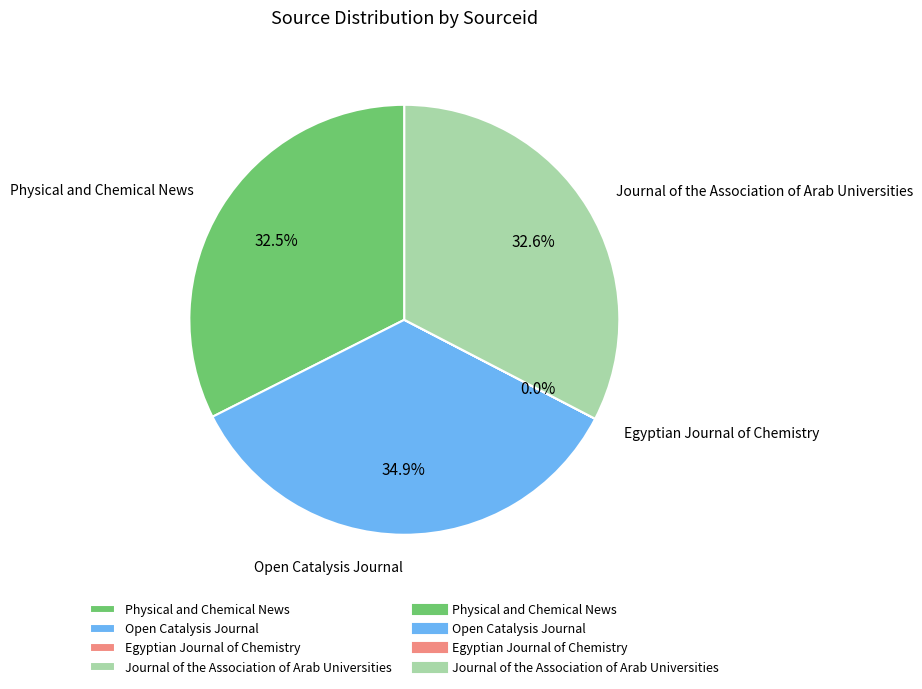

How much of the chart is everything except Open Catalysis Journal?

65.1%